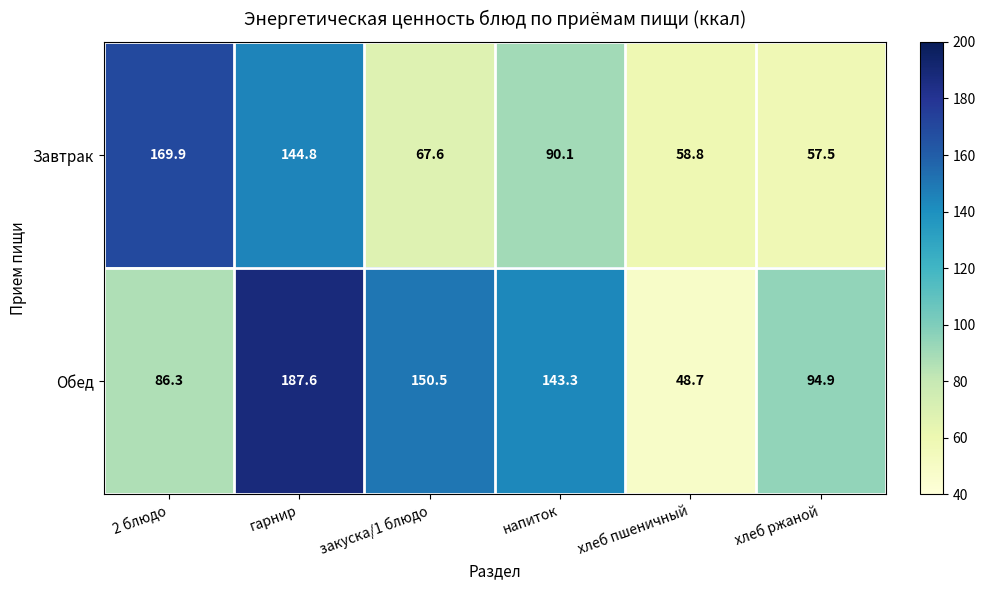

At which category is the sum across all series the highest?

гарнир